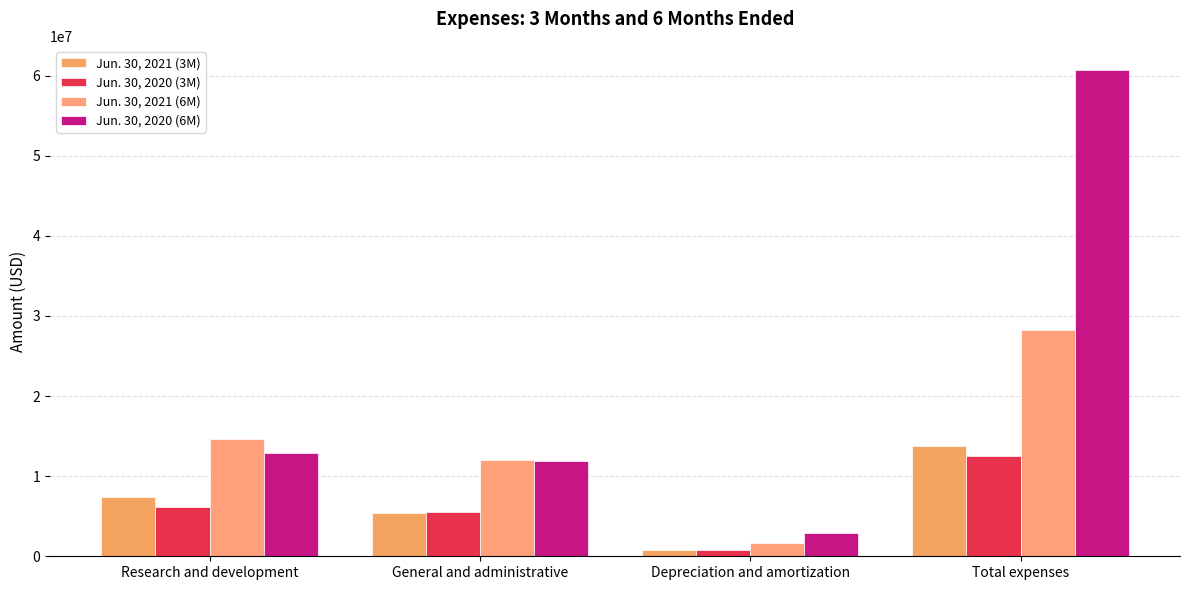

Which series has the largest range (max minus min)?

Jun. 30, 2020 (6M)